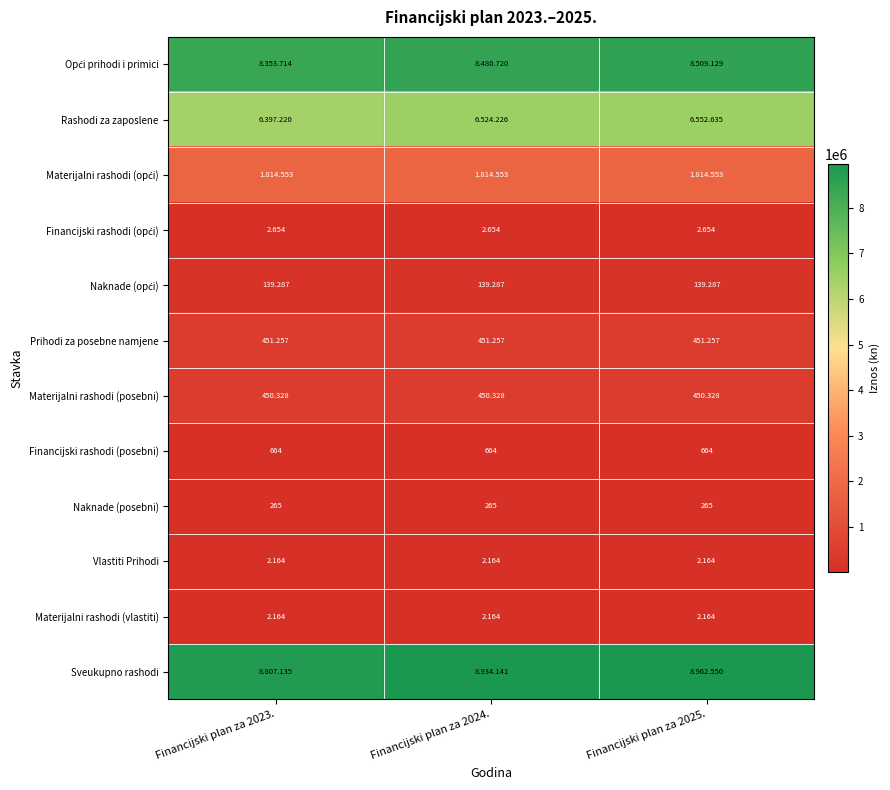

Rank the categories by Opći prihodi i primici value from highest to lowest.

Financijski plan za 2025., Financijski plan za 2024., Financijski plan za 2023.